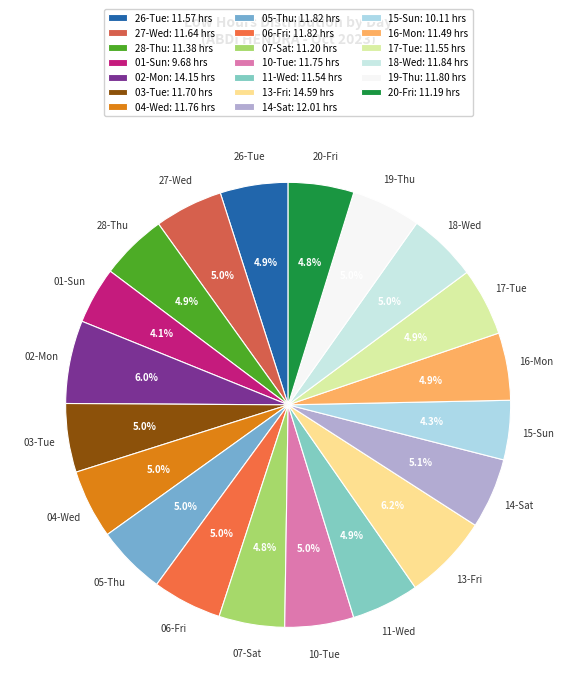

How many slices are in this pie chart?

20